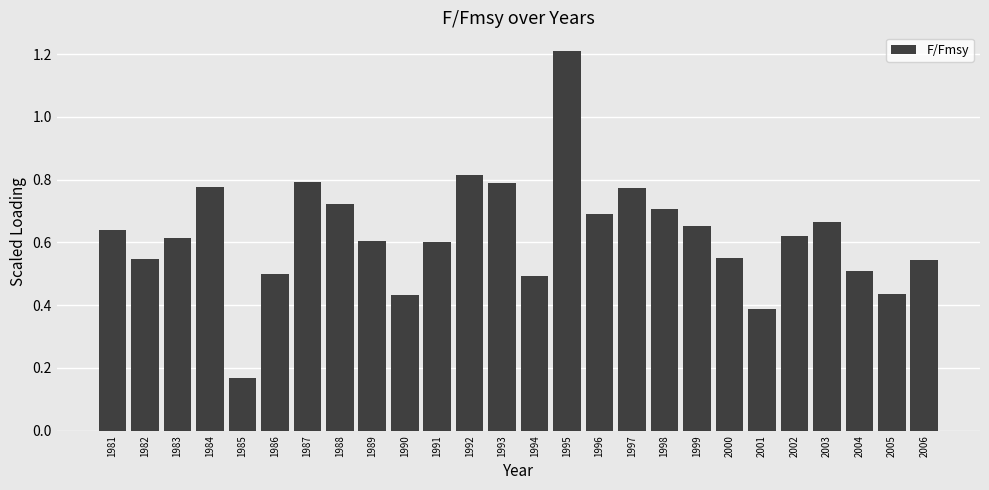

What is the sum of all values?

16.2